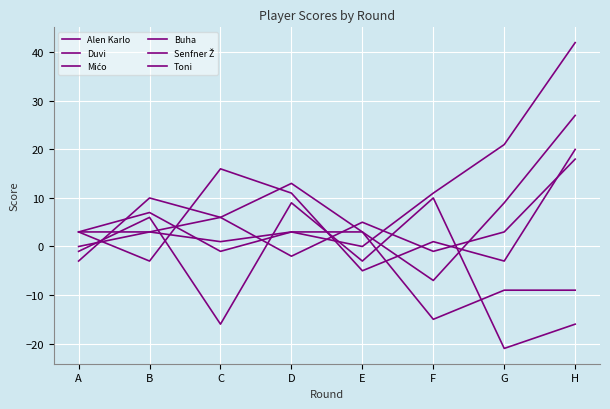

Which has a higher value, F or G?

F